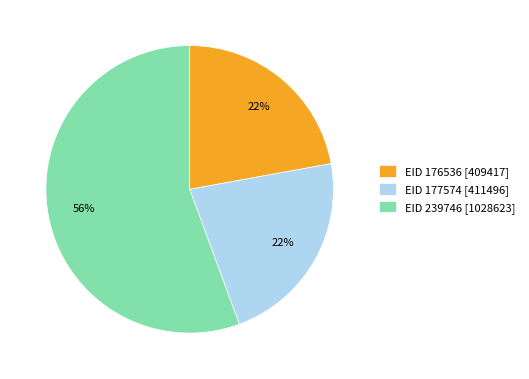

What is the largest slice in the pie chart?

EID 239746 [1028623]